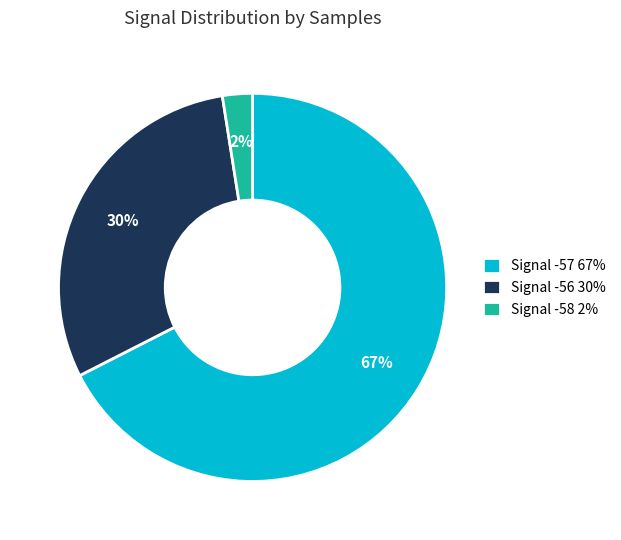

Which slice is the smallest?

Signal -58 2%